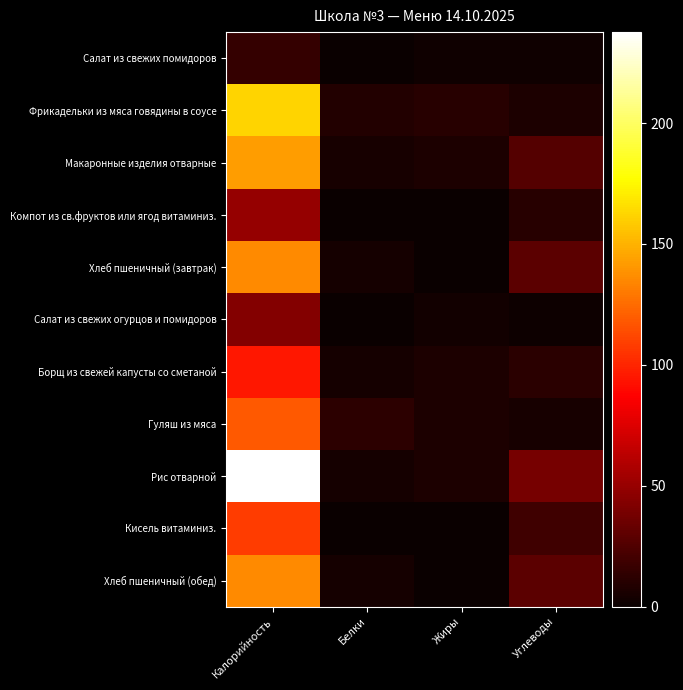

Which series has the largest total across all categories?

Рис отварной